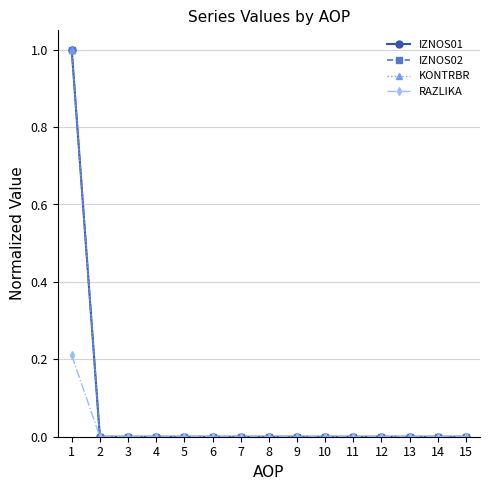

Which category has the lowest value across all series?

2